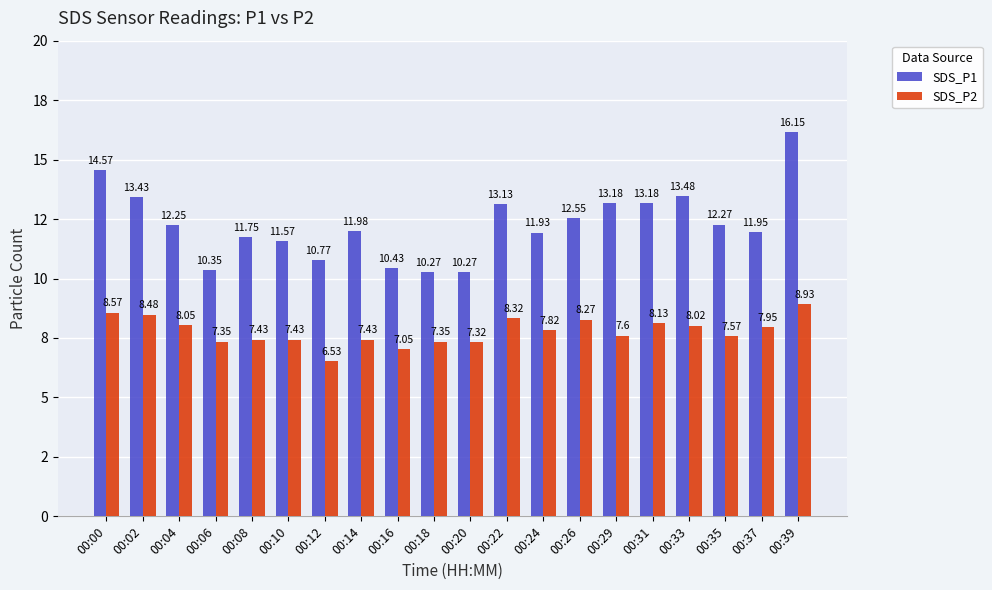

Reading left to right, extract all data points from this chart.

SDS_P1: 14.6	13.4	12.2	10.3	11.8	11.6	10.8	12.0	10.4	10.3	10.3	13.1	11.9	12.6	13.2	13.2	13.5	12.3	11.9	16.1
SDS_P2: 8.6	8.5	8.1	7.3	7.4	7.4	6.5	7.4	7.0	7.3	7.3	8.3	7.8	8.3	7.6	8.1	8.0	7.6	8.0	8.9